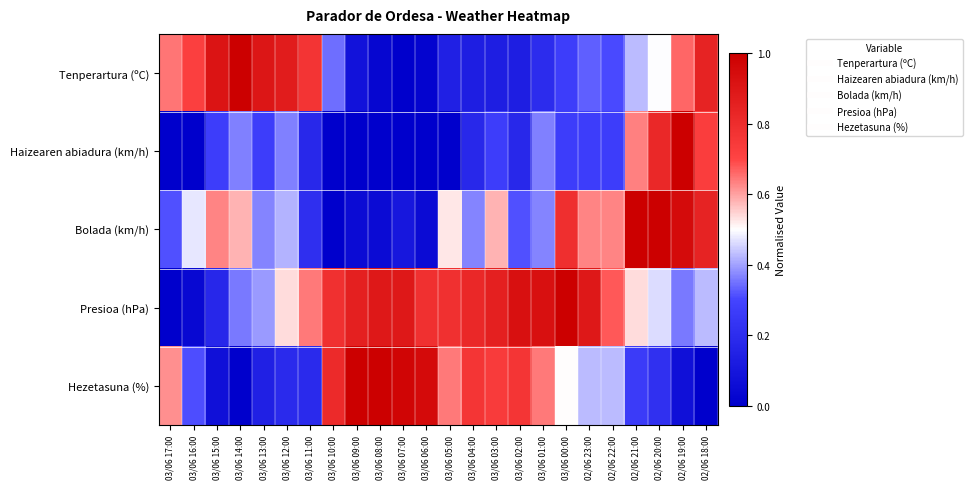

What is the spread (max minus min) of values at 03/06 10:00?

0.8